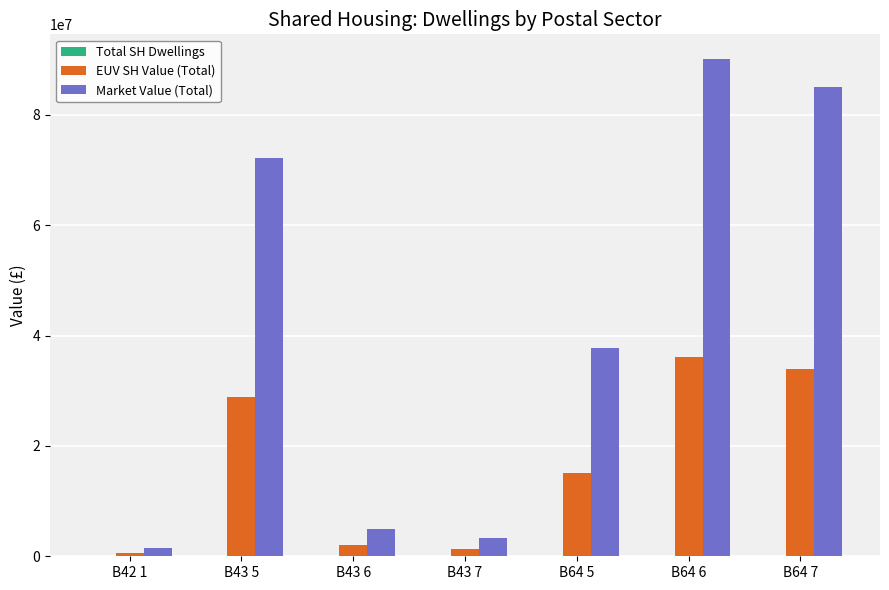

Is it true that Market Value (Total) equals 3306500 at B43 7?

True